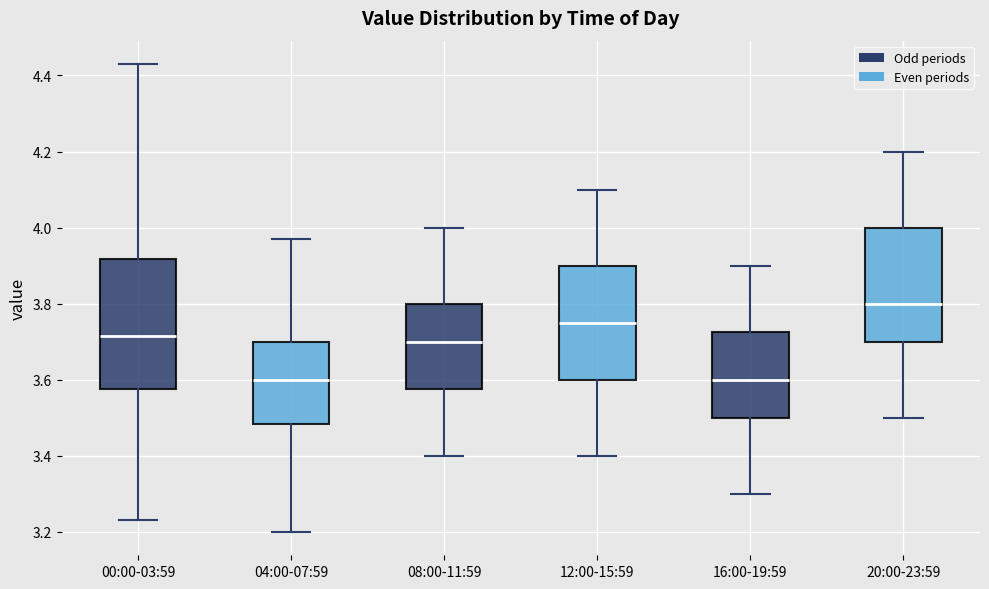

Where does the lower whisker of the box for 20:00-23:59 end on the y-axis? The values are not printed on the chart, so give them approximately, as read against the axis.

3.50